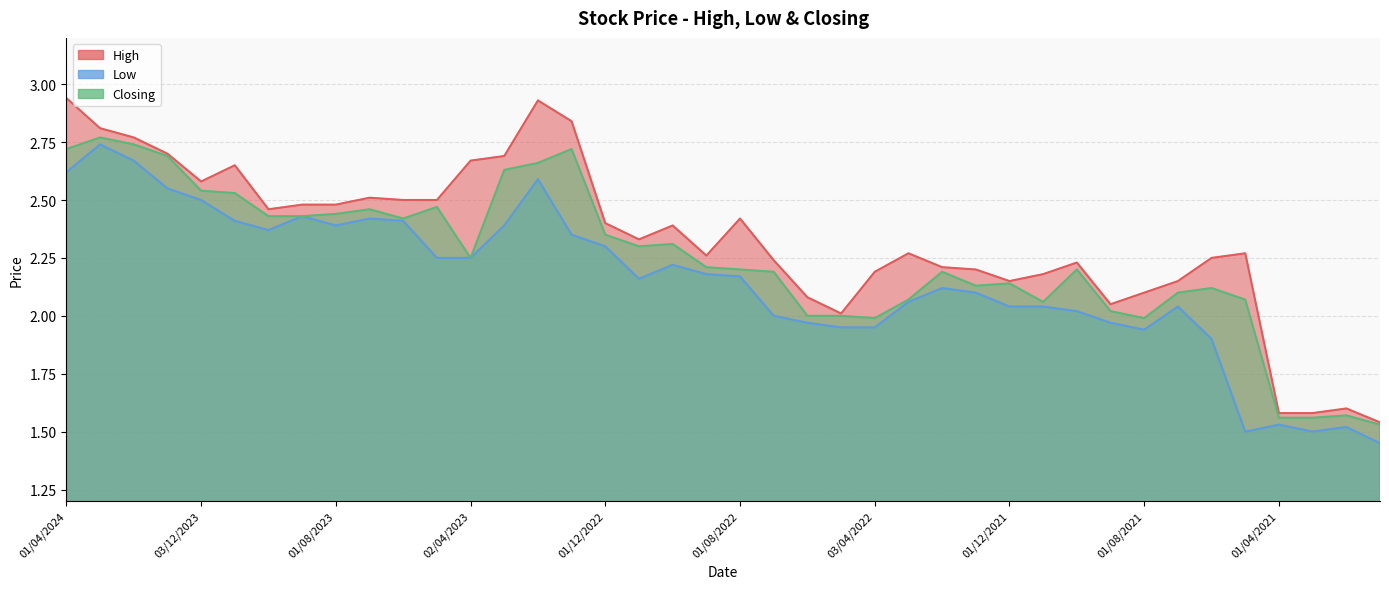

At which label does Closing reach its peak?

03/03/2024